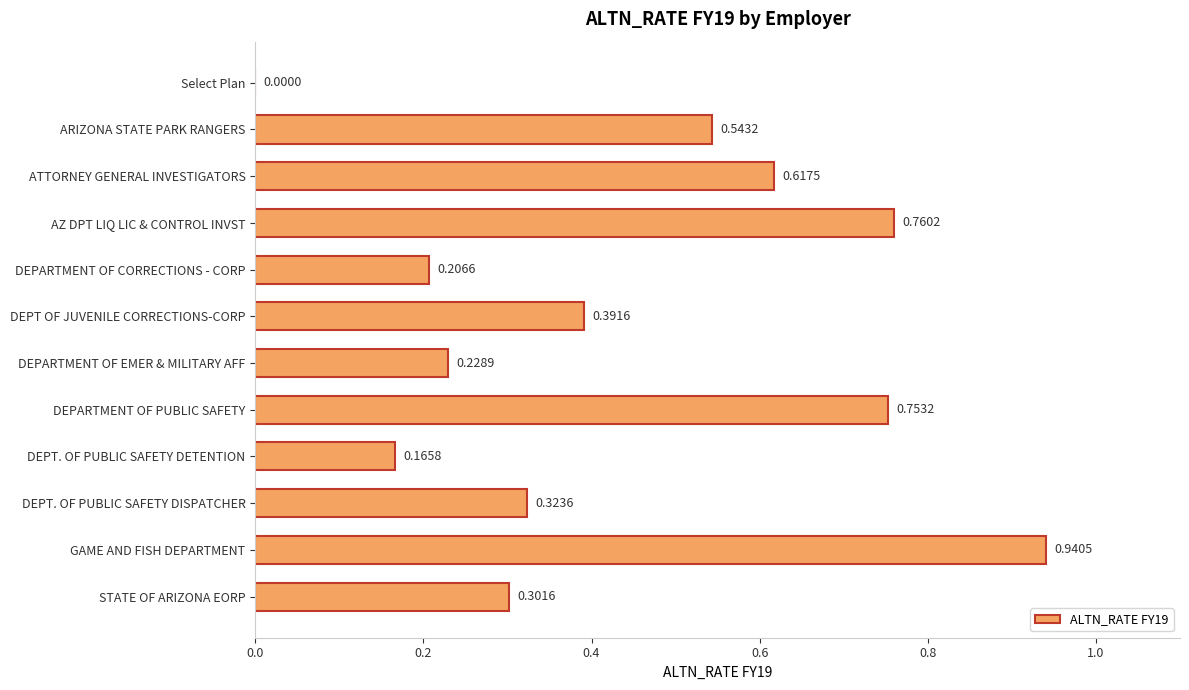

What is the change in value from Select Plan to DEPT. OF PUBLIC SAFETY DETENTION?

+0.2